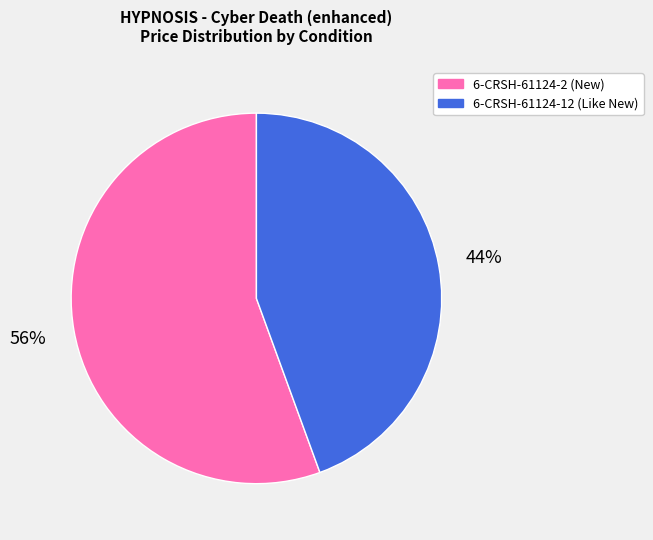

To the nearest percent, what portion does 6-CRSH-61124-2 (New) represent?

56%